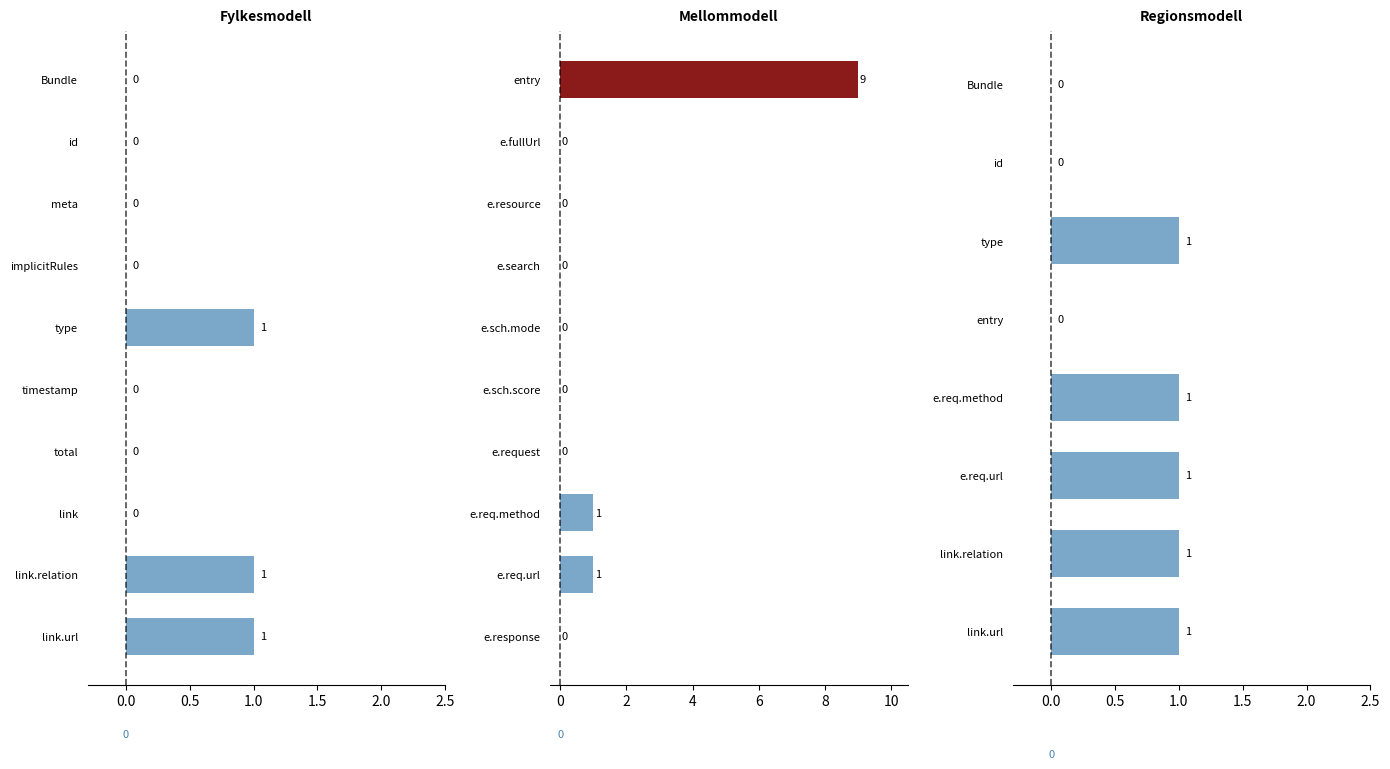

Is the value of Base Min at Bundle.implicitRules greater than the value of Min at Bundle.entry?

No